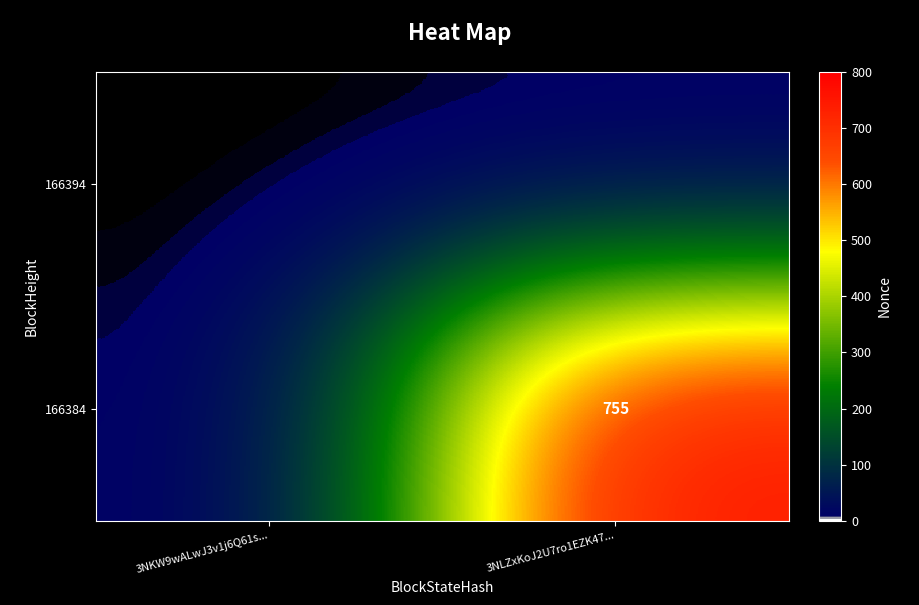

At which category is the sum across all series the highest?

3NLZxKoJ2U7ro1EZK47...